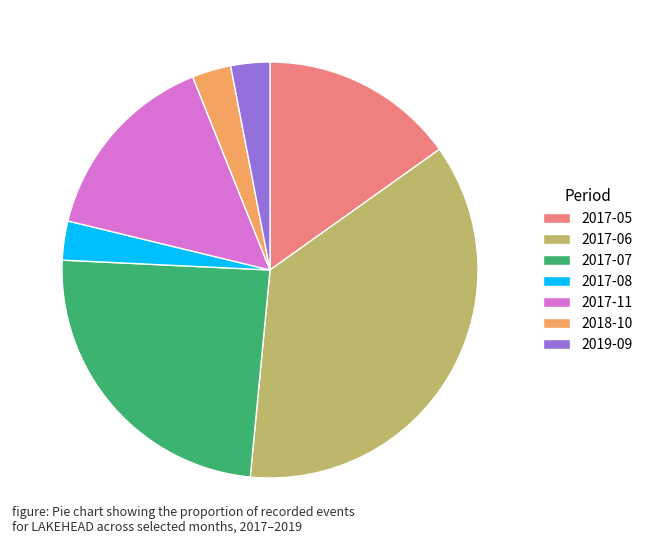

How many segments does this pie chart have?

7